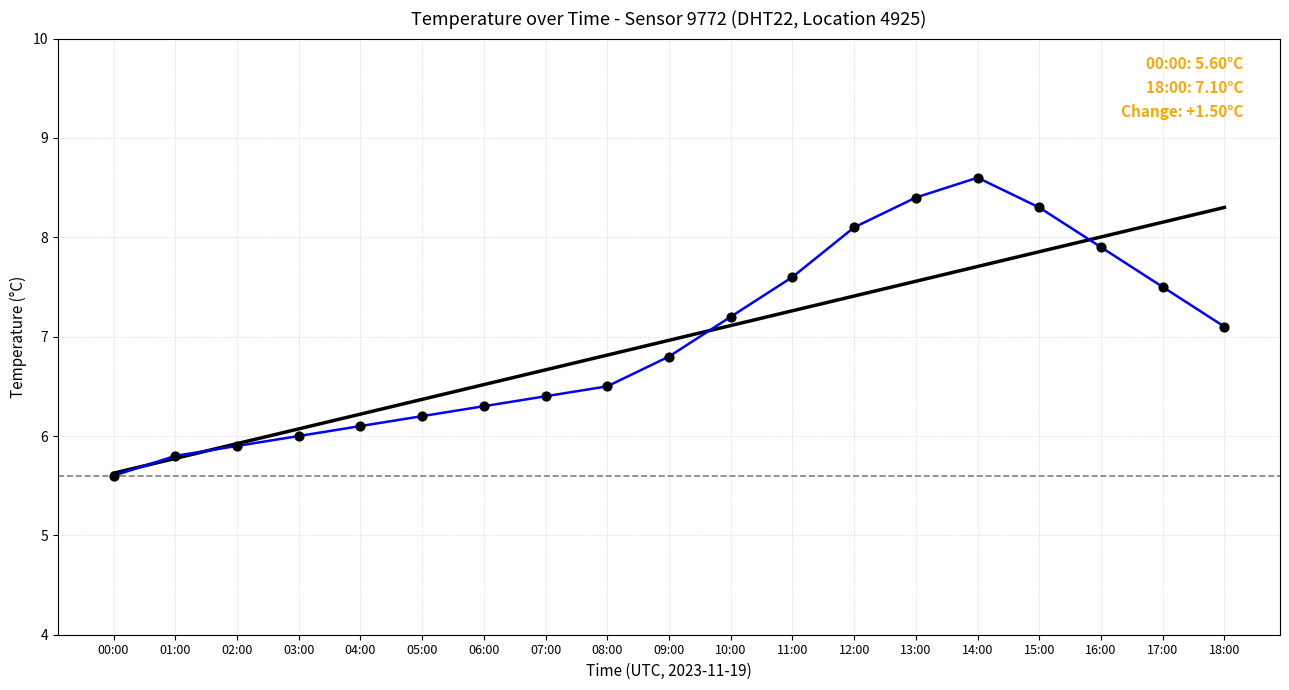

Which has a higher value, 18:00 or 13:00?

13:00